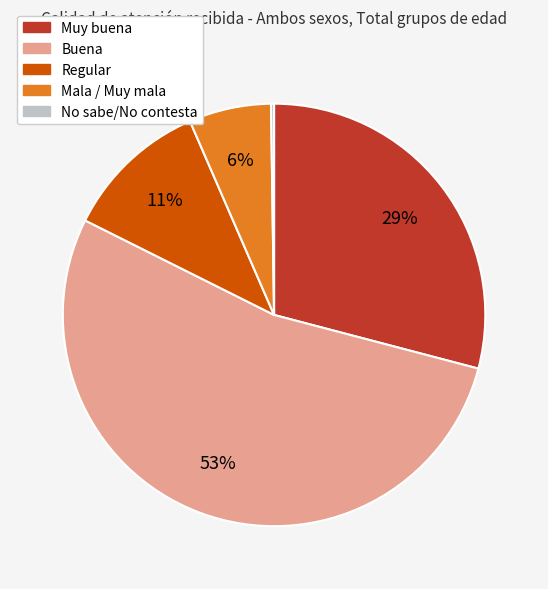

The Mala / Muy mala slice represents 15% of the pie. True or false?

False